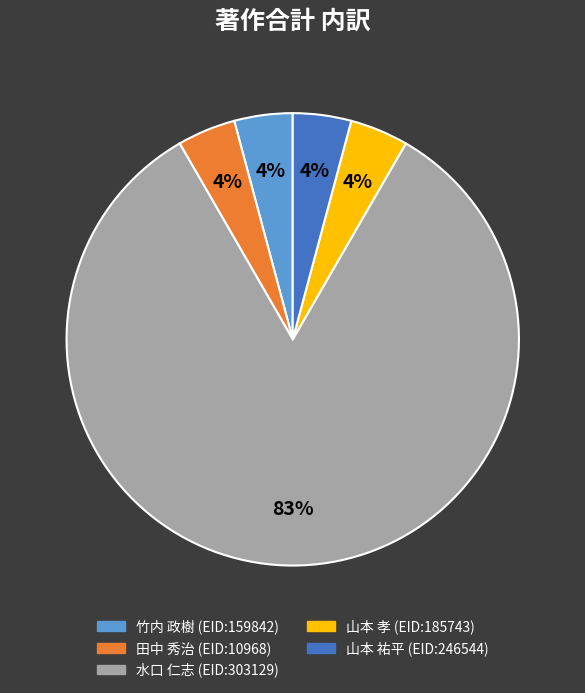

Is the sum of 山本 孝 and 山本 祐平 greater than half?

No